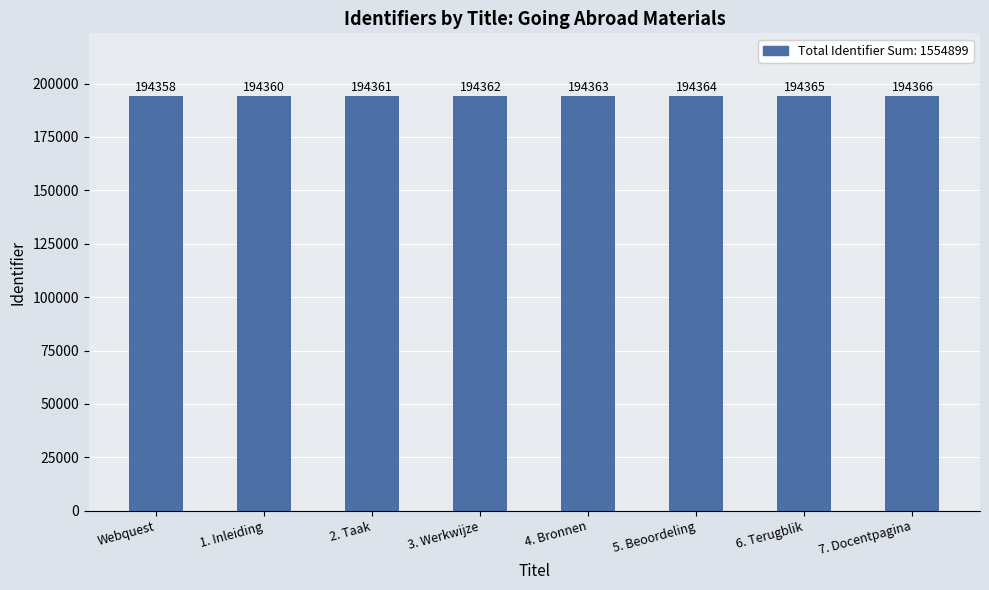

Reading left to right, what are all the values shown in this chart?

194358	194360	194361	194362	194363	194364	194365	194366